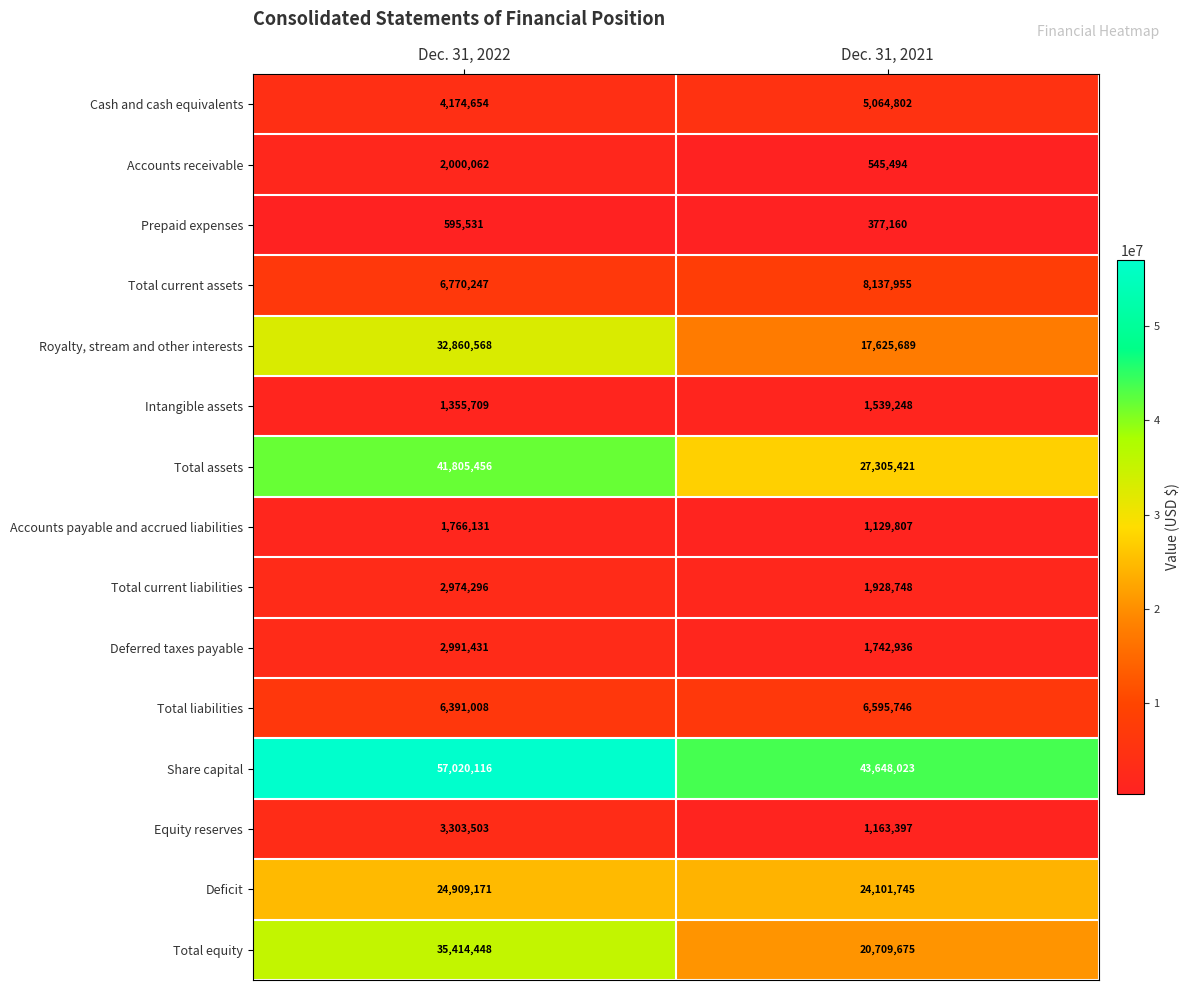

What is the total value across all series at Dec. 31, 2022?

224332331